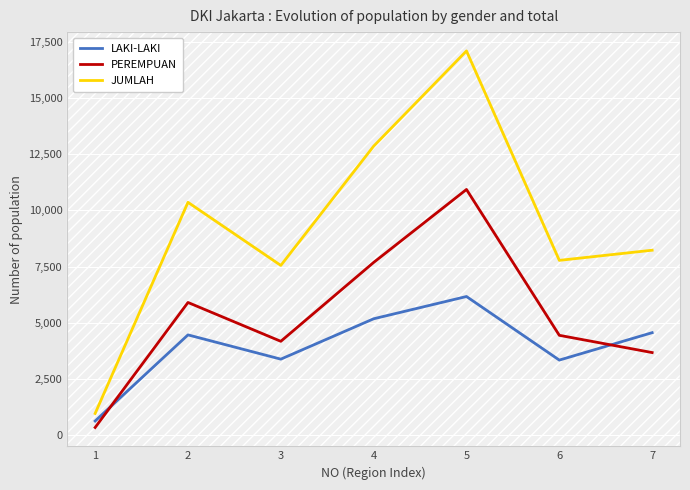

Between 1 and 6, which series saw the biggest shift?

JUMLAH